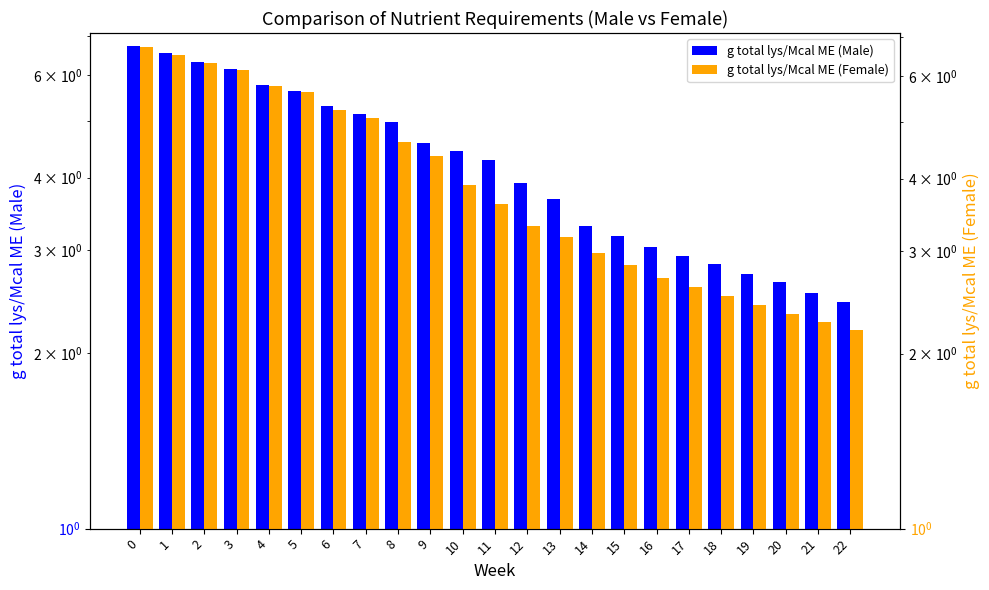

What is the smallest value displayed?

2.2